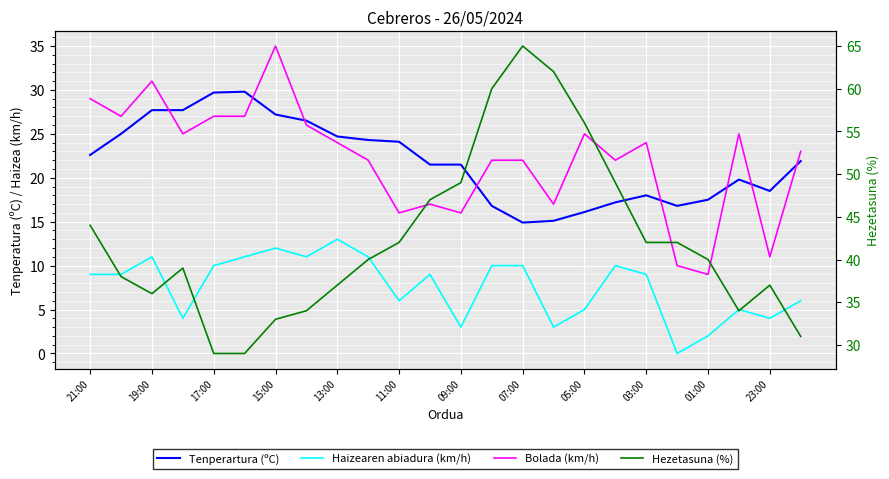

In Tenperartura (ºC), how many points are lower than both neighbors (excluding endpoints)?

3